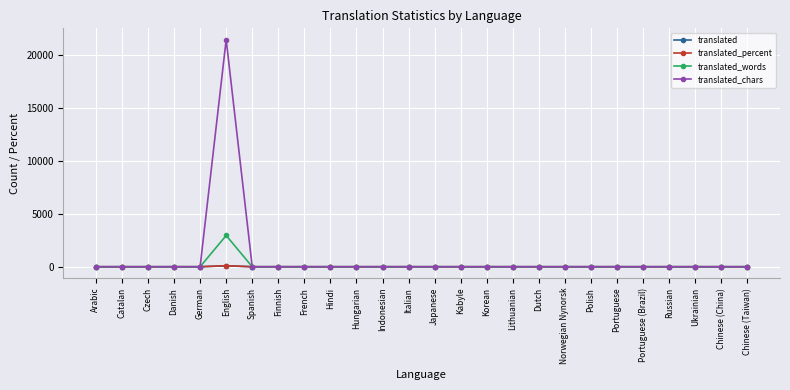

Between English and Finnish, which series saw the biggest shift?

translated_chars